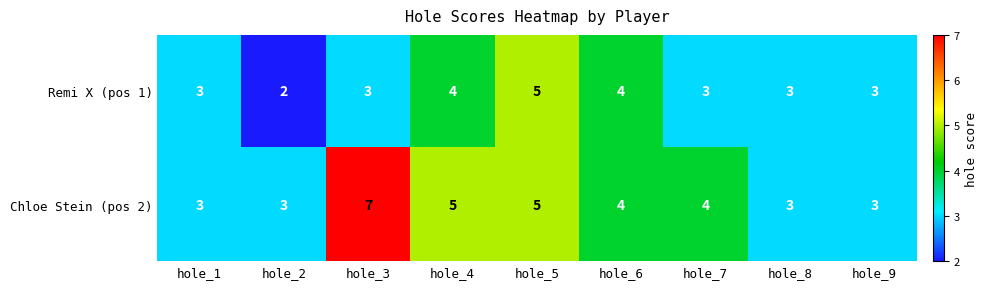

Which category has the lowest value in the Remi X (pos 1) series?

hole_2